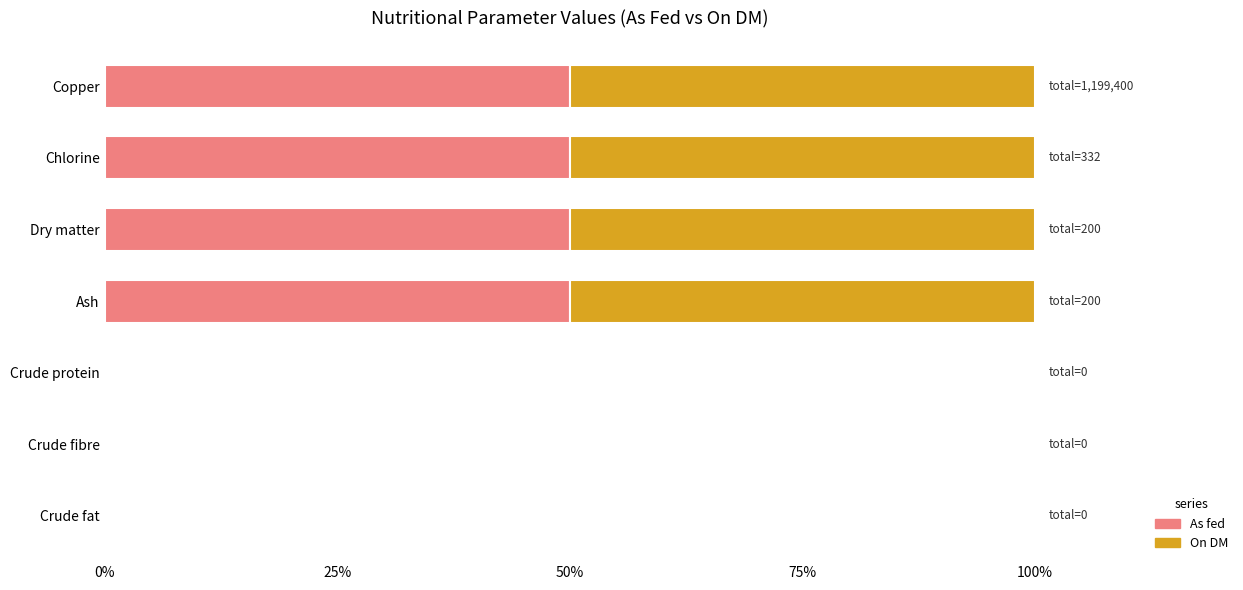

True or false: As fed has a value of -25.2 at Crude protein.

False